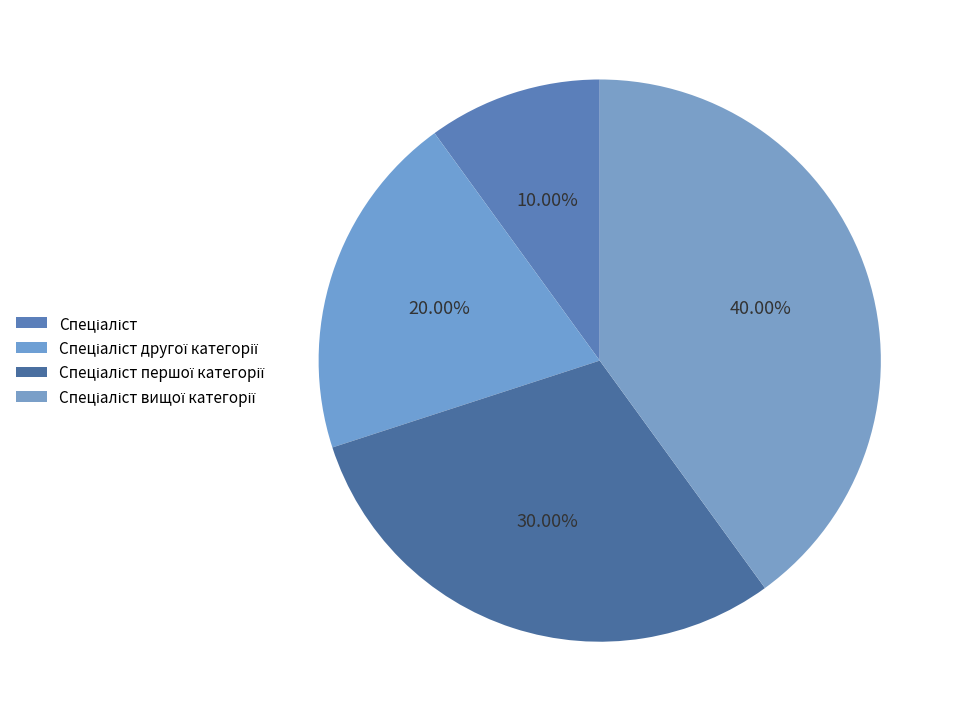

Count the number of slices in the pie.

4